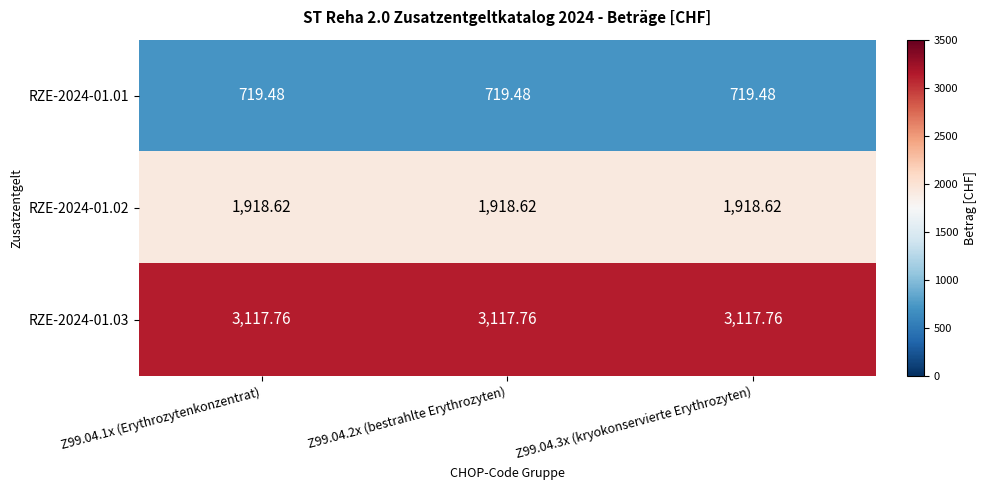

Is the value of RZE-2024-01.03 at Z99.04.2x (bestrahlte Erythrozyten) greater than the value of RZE-2024-01.02 at Z99.04.3x (kryokonservierte Erythrozyten)?

Yes